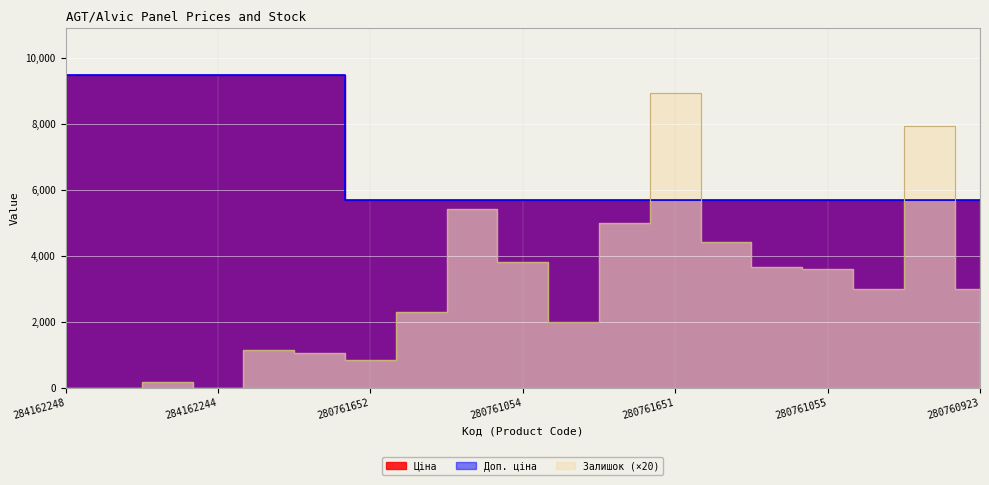

How many intersections are there between Ціна and Залишок?

4